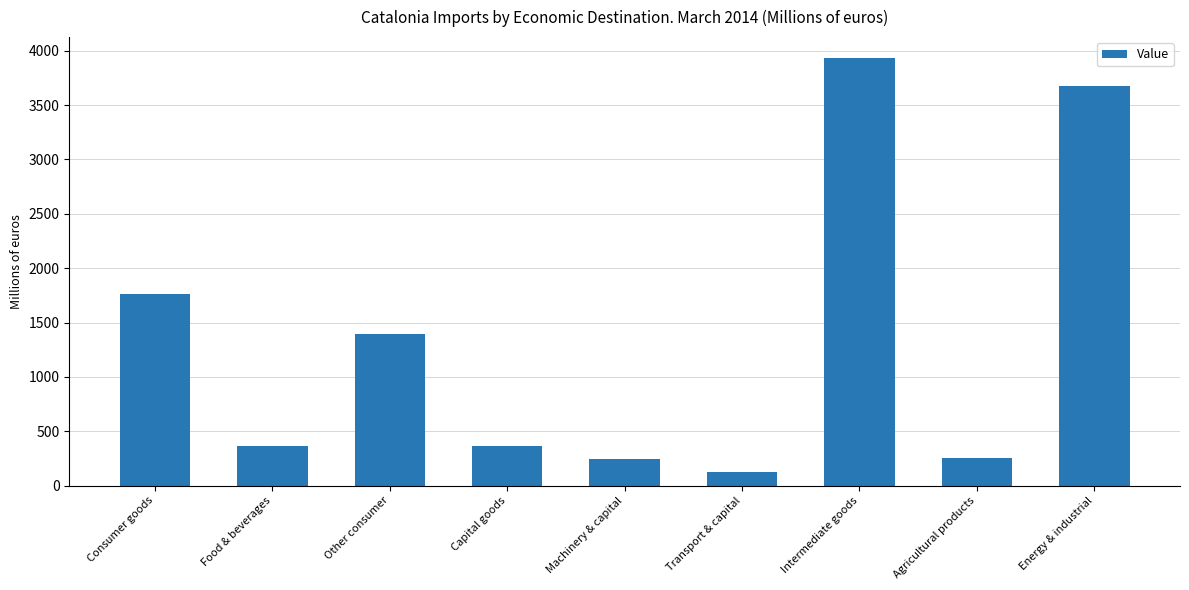

Between Capital goods and Intermediate goods, which is larger?

Intermediate goods